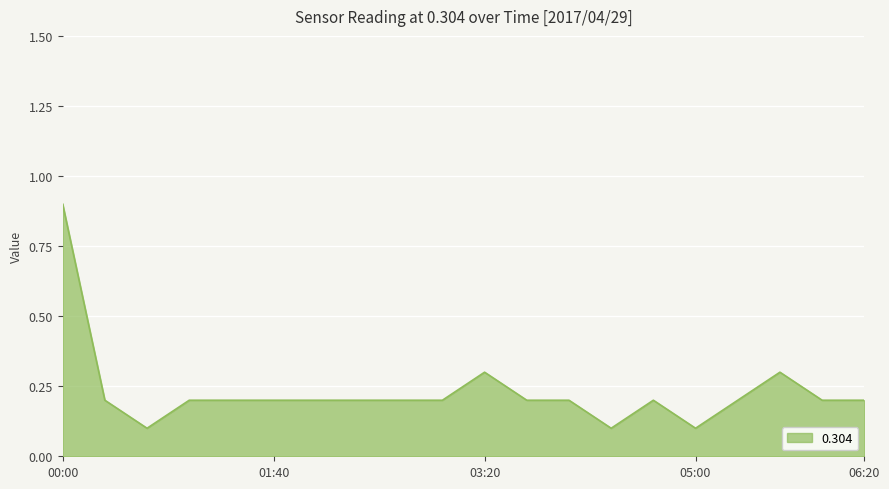

What is the greatest value displayed?

0.9